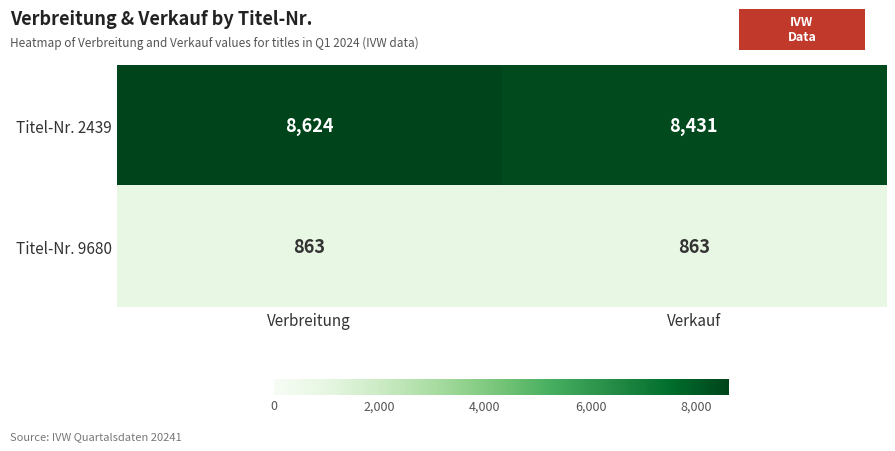

True or false: Titel-Nr. 9680 has a value of 1303 at Verbreitung.

False